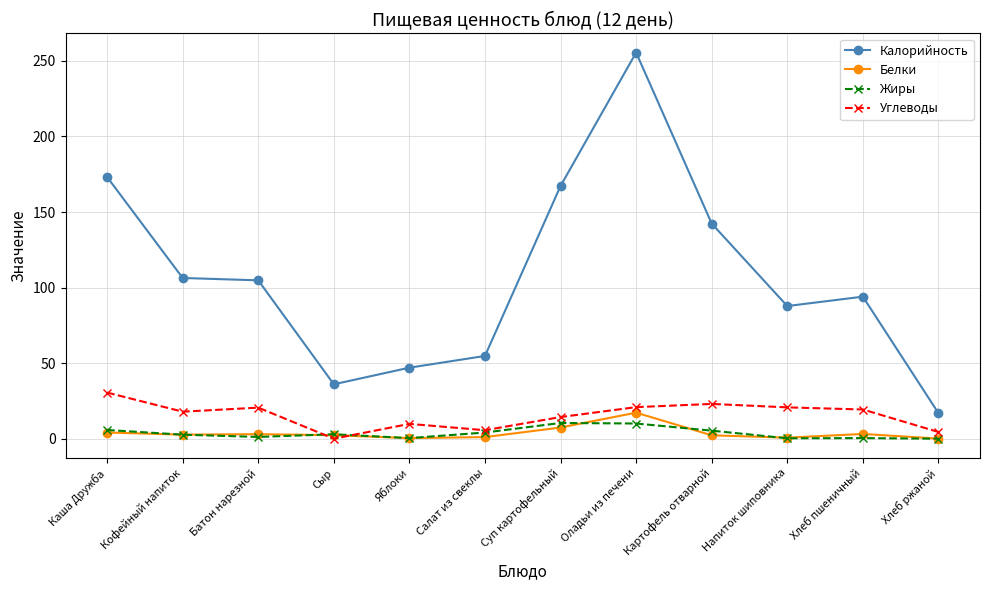

What is the maximum value shown in the chart?

255.5